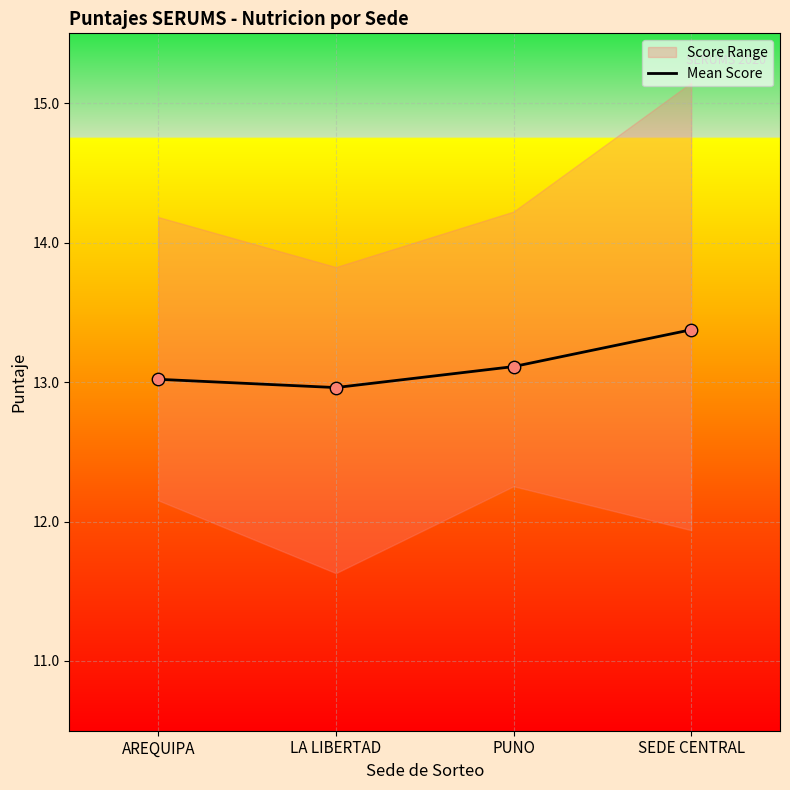

Which has a higher value, PUNO or SEDE CENTRAL?

SEDE CENTRAL